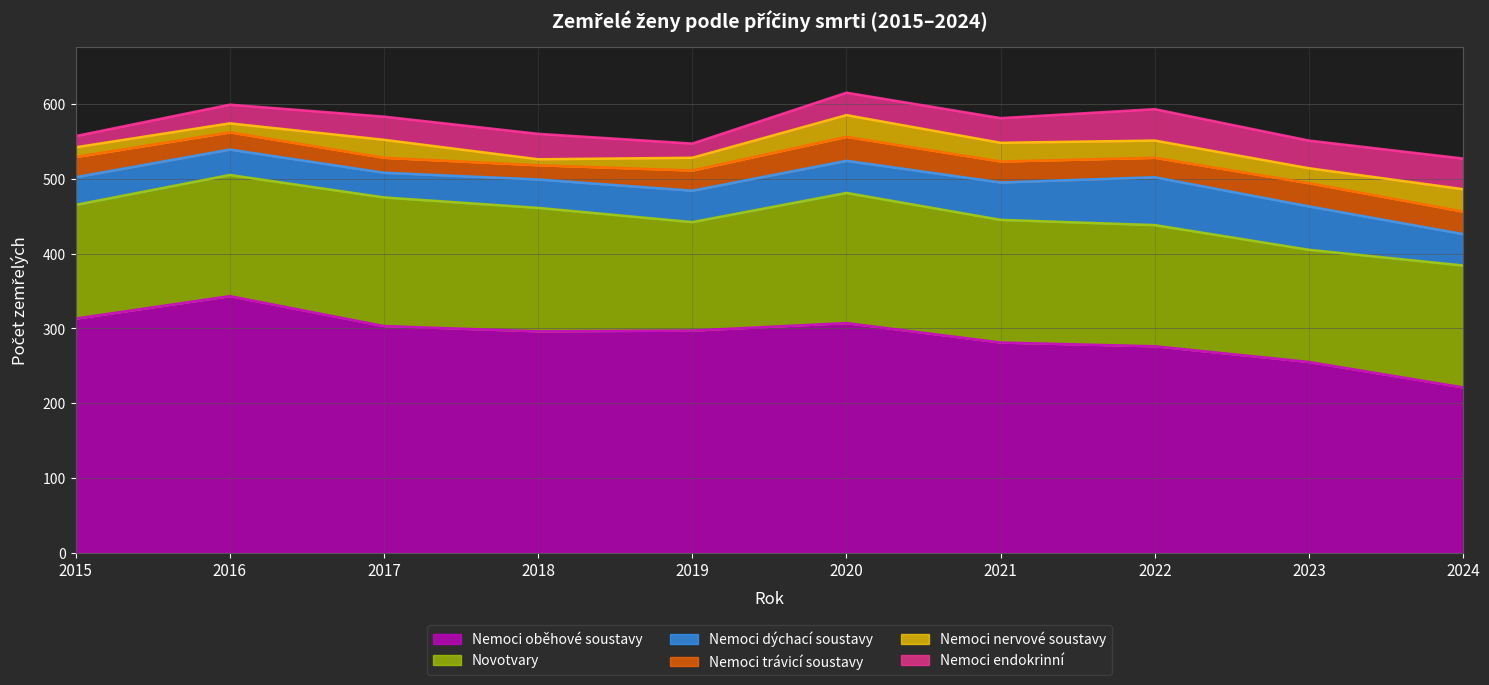

Reading left to right, transcribe all the data shown in this chart.

Nemoci oběhové soustavy: 313	343	303	296	297	307	281	276	255	221
Novotvary: 152	162	172	165	145	174	164	162	150	163
Nemoci dýchací soustavy: 37	34	33	38	42	43	50	64	58	42
Nemoci trávicí soustavy: 27	23	20	19	27	32	28	26	31	30
Nemoci nervové soustavy: 13	12	24	8	17	29	25	23	20	30
Nemoci endokrinní: 15	25	31	34	19	30	33	42	37	41